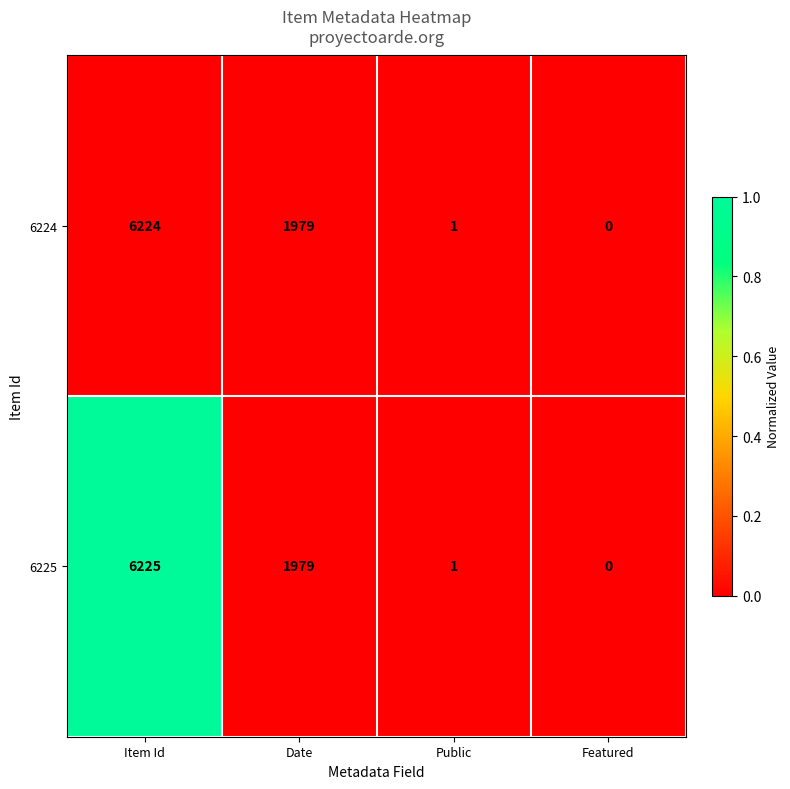

List the labels in order of 6224 value, largest first.

Item Id, Date, Public, Featured